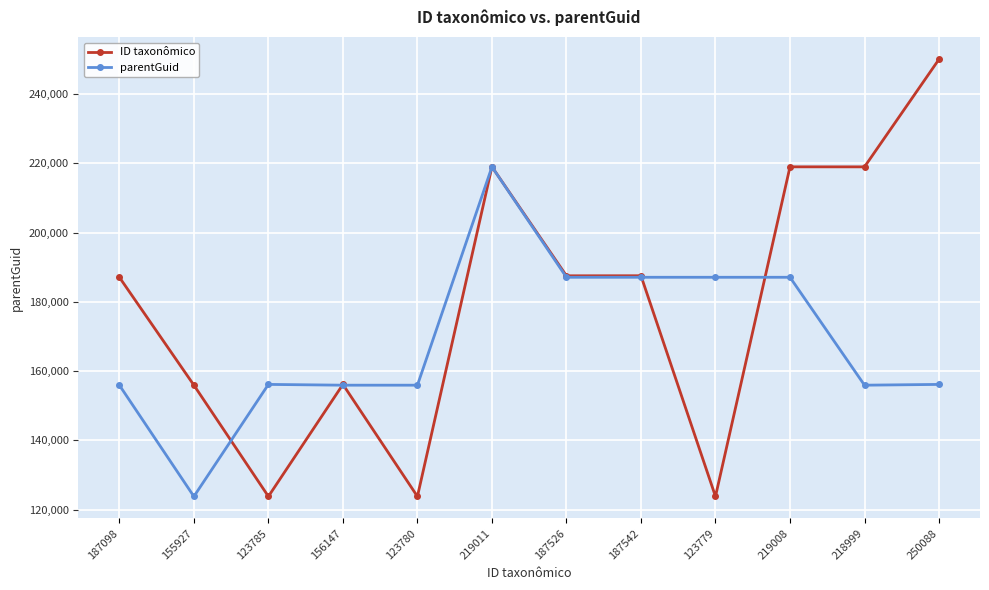

Where do parentGuid and ID taxonômico first cross each other?

155927 and 123785